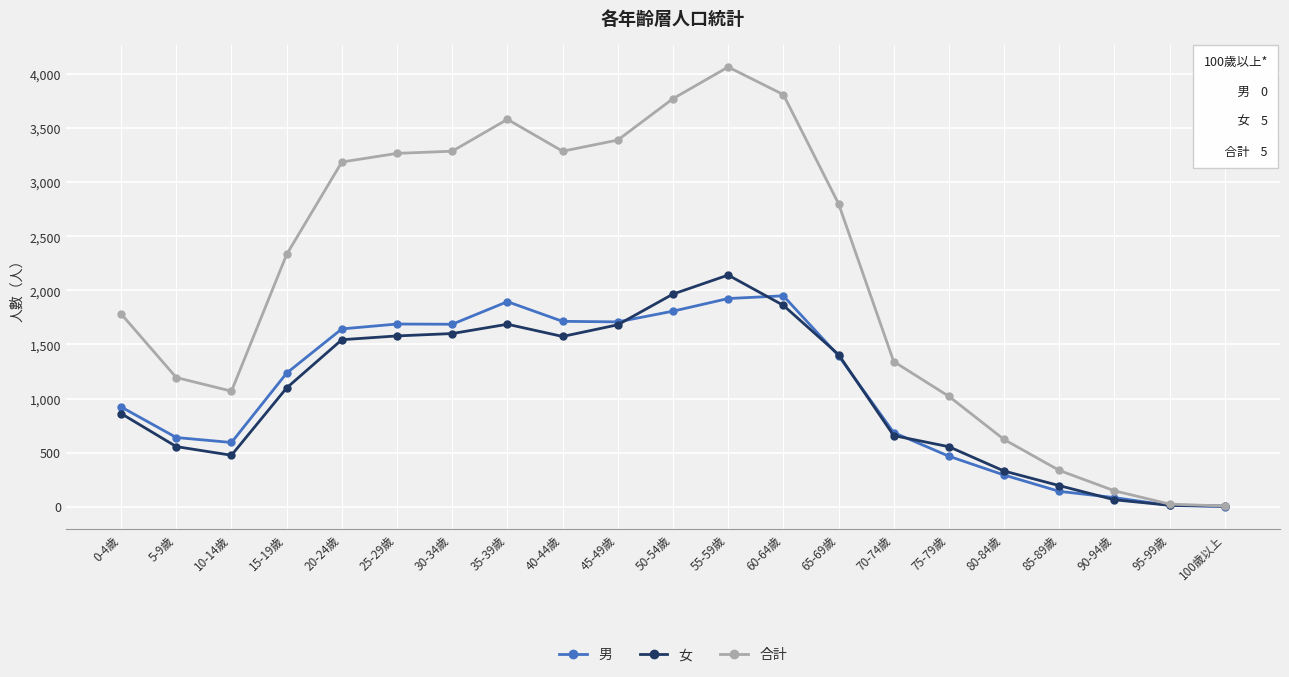

At which label does 合計 reach its peak?

55-59歲